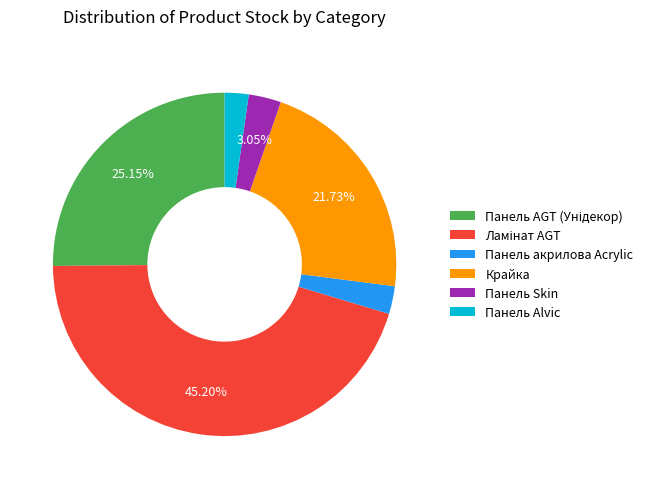

To the nearest percent, what is the average slice percentage?

17%